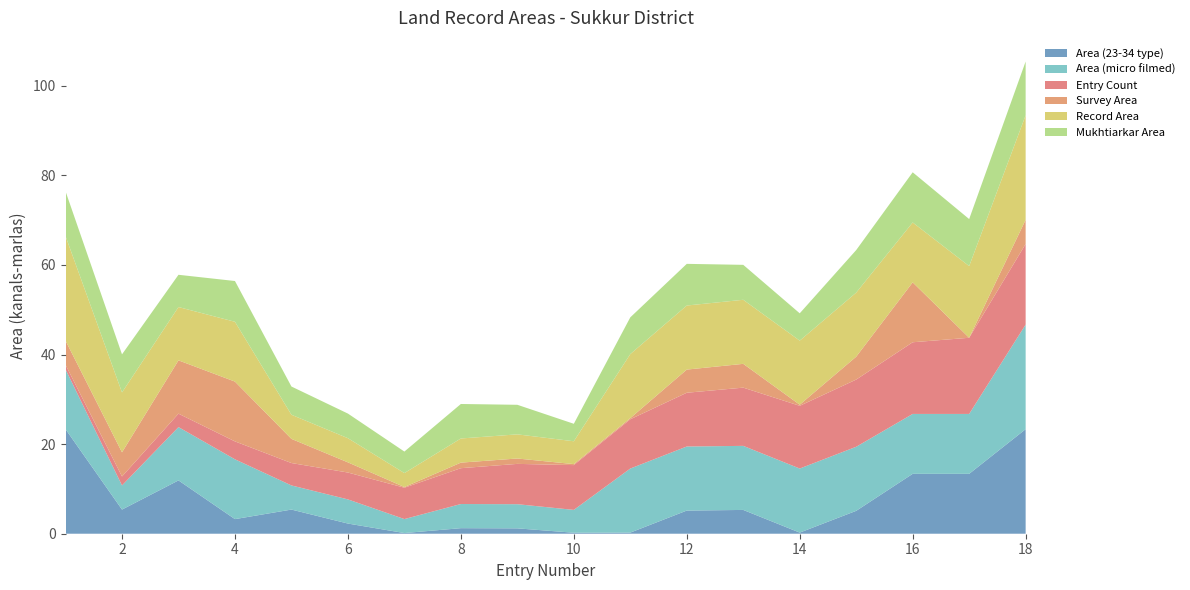

Reading right to left, extract all data points from this chart.

Area (23-34 type): 23.3	13.4	13.4	5.1	0.2	5.3	5.2	0.2	0.2	1.2	1.2	0.1	2.3	5.4	3.3	11.9	5.4	23.3
Area (micro filmed): 23.3	13.4	13.4	14.3	14.3	14.3	14.3	14.3	5.1	5.4	5.4	3.1	5.4	5.4	13.3	11.9	5.4	13.4
Entry Count: 18.0	17.0	16.0	15.0	14.0	13.0	12.0	11.0	10.0	9.0	8.0	7.0	6.0	5.0	4.0	3.0	2.0	1.0
Survey Area: 5.4	0.0	13.4	5.1	0.2	5.3	5.2	0.2	0.2	1.2	1.2	0.1	2.3	5.4	13.3	11.9	5.4	5.4
Record Area: 23.3	16.0	13.4	14.3	14.3	14.3	14.3	14.3	5.1	5.4	5.4	3.1	5.4	5.4	13.3	11.9	13.4	23.3
Mukhtiarkar Area: 12.0	10.5	11.2	9.5	6.1	7.8	9.3	8.2	3.9	6.6	7.7	4.8	5.5	6.3	9.1	7.2	8.5	10.0